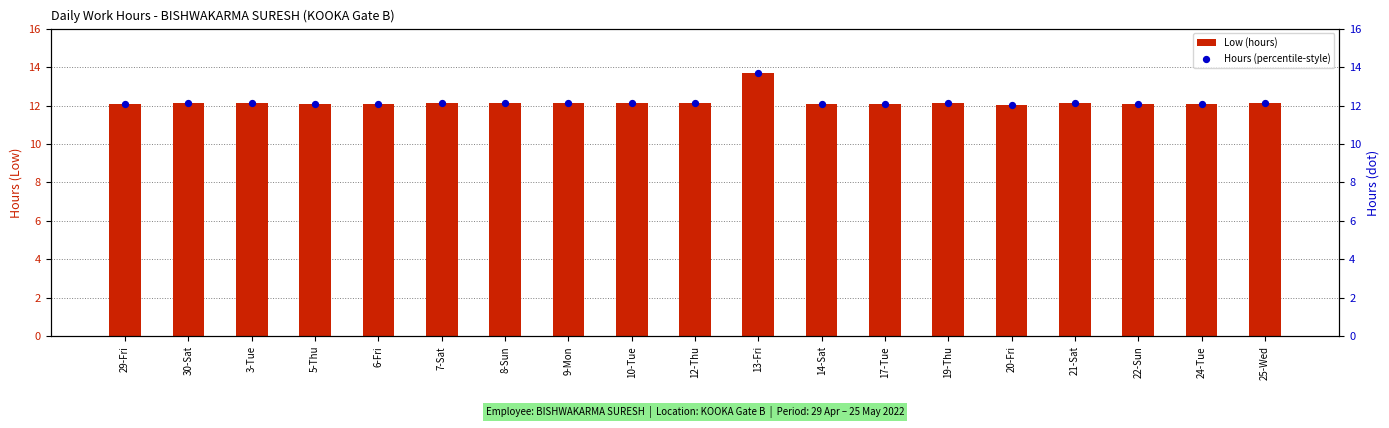

At which category is the sum across all series the highest?

13-Fri